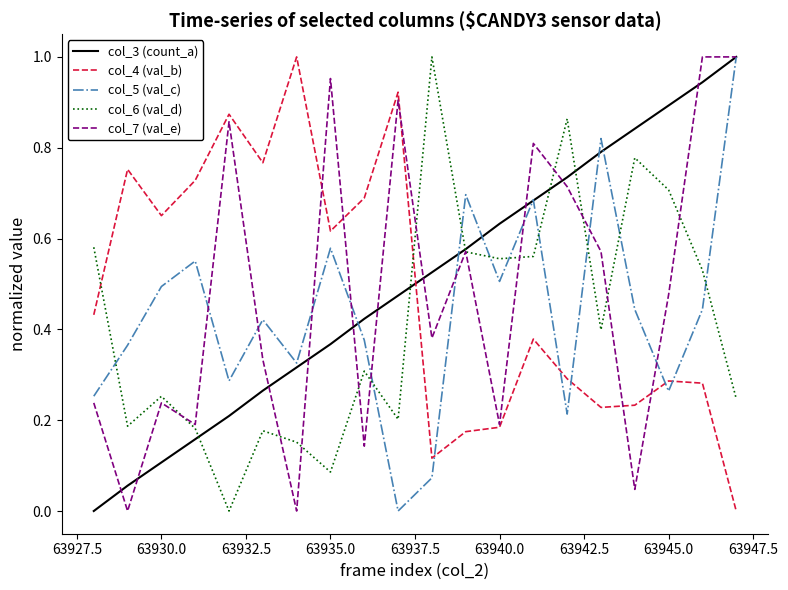

After their last crossing, which series has the higher values: col_6 (val_d) or col_4 (val_b)?

col_6 (val_d)